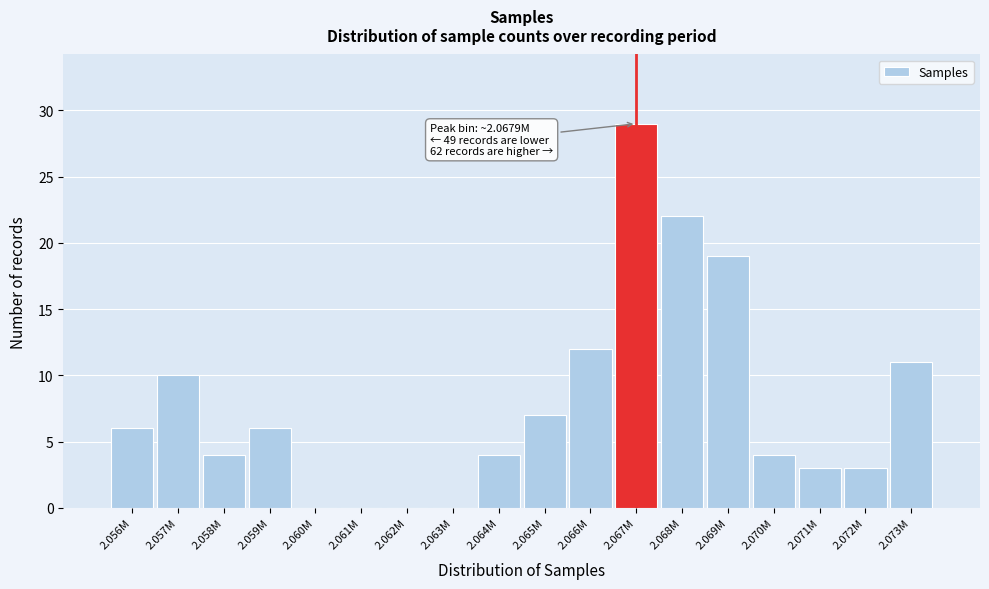

Reading right to left, what are all the values shown in this chart?

2.073M=11	2.072M=3	2.071M=3	2.070M=4	2.069M=19	2.068M=22	2.067M=29	2.066M=12	2.065M=7	2.064M=4	2.063M=0	2.062M=0	2.061M=0	2.060M=0	2.059M=6	2.058M=4	2.057M=10	2.056M=6